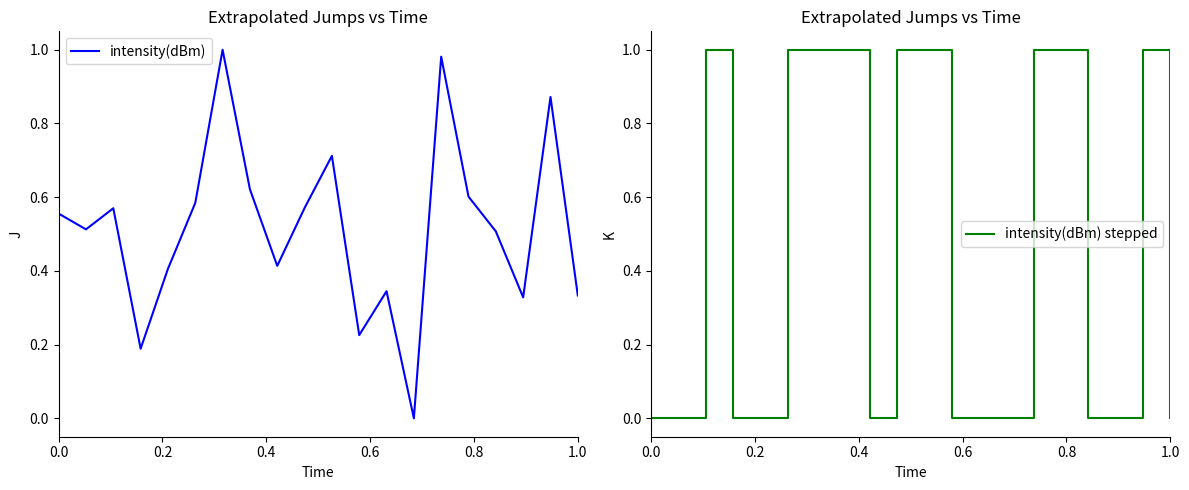

Which has a higher value, 1.0 or 0.2?

1.0